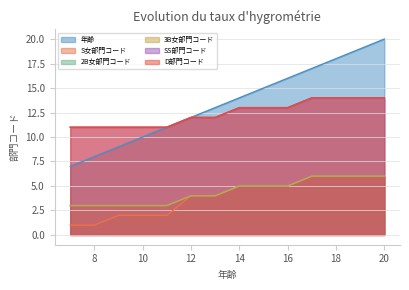

Where does the S女部門コード series first go above 5?

17